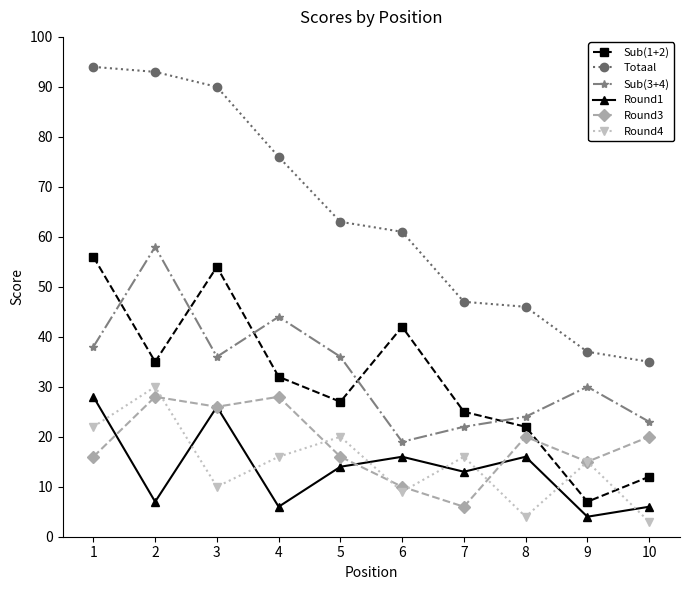

Which series changed the most between 5 and 8?

Totaal